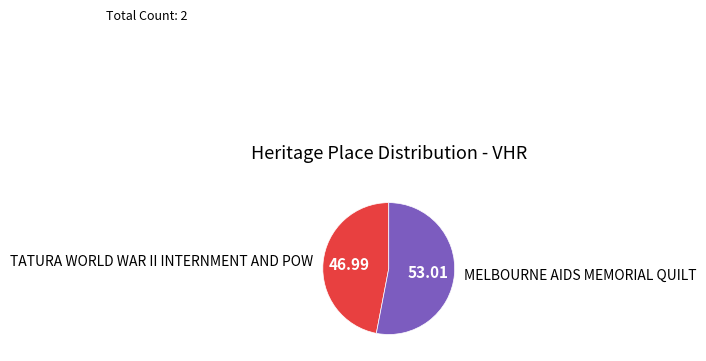

What is the largest slice in the pie chart?

MELBOURNE AIDS MEMORIAL QUILT